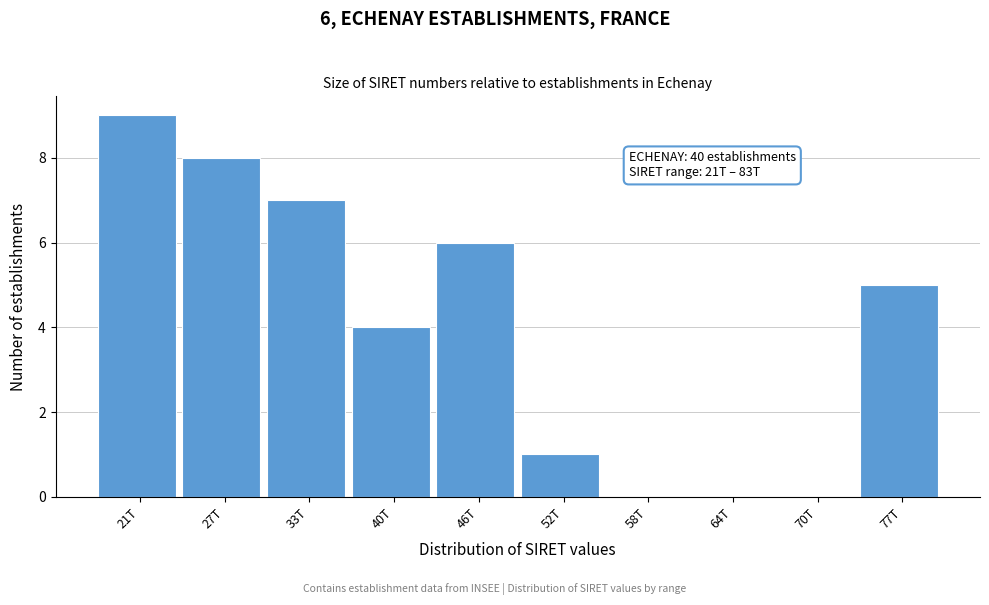

Reading right to left, list all the values displayed in this chart.

77T=5	70T=0	64T=0	58T=0	52T=1	46T=6	40T=4	33T=7	27T=8	21T=9